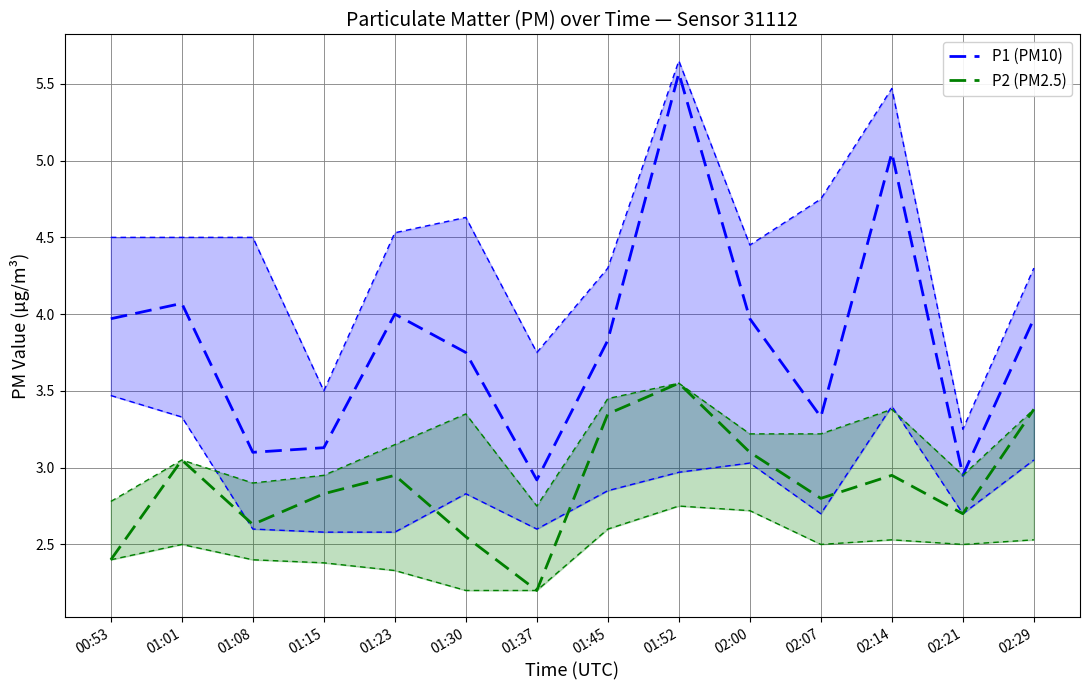

What is the sum of all P1 (PM10) values?

53.6